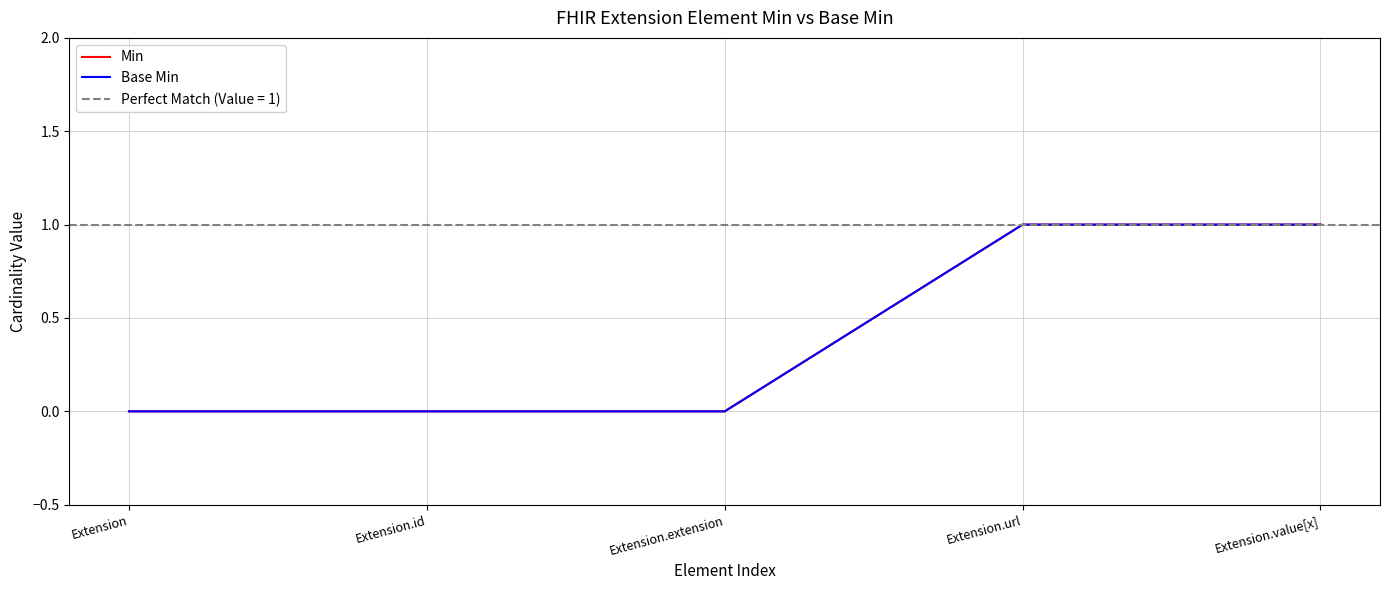

The Min series shows 0 at Extension. True or false?

True